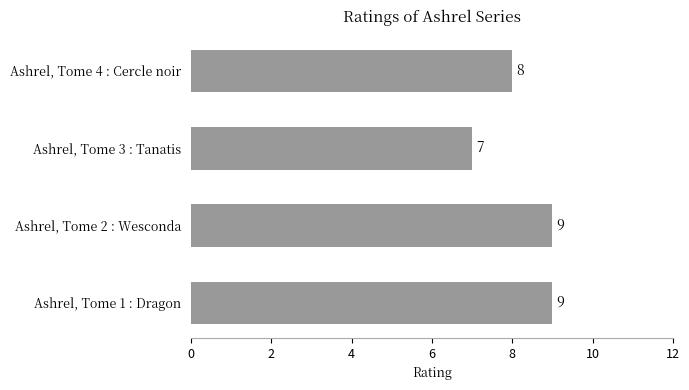

Reading bottom to top, extract all data points from this chart.

9	9	7	8